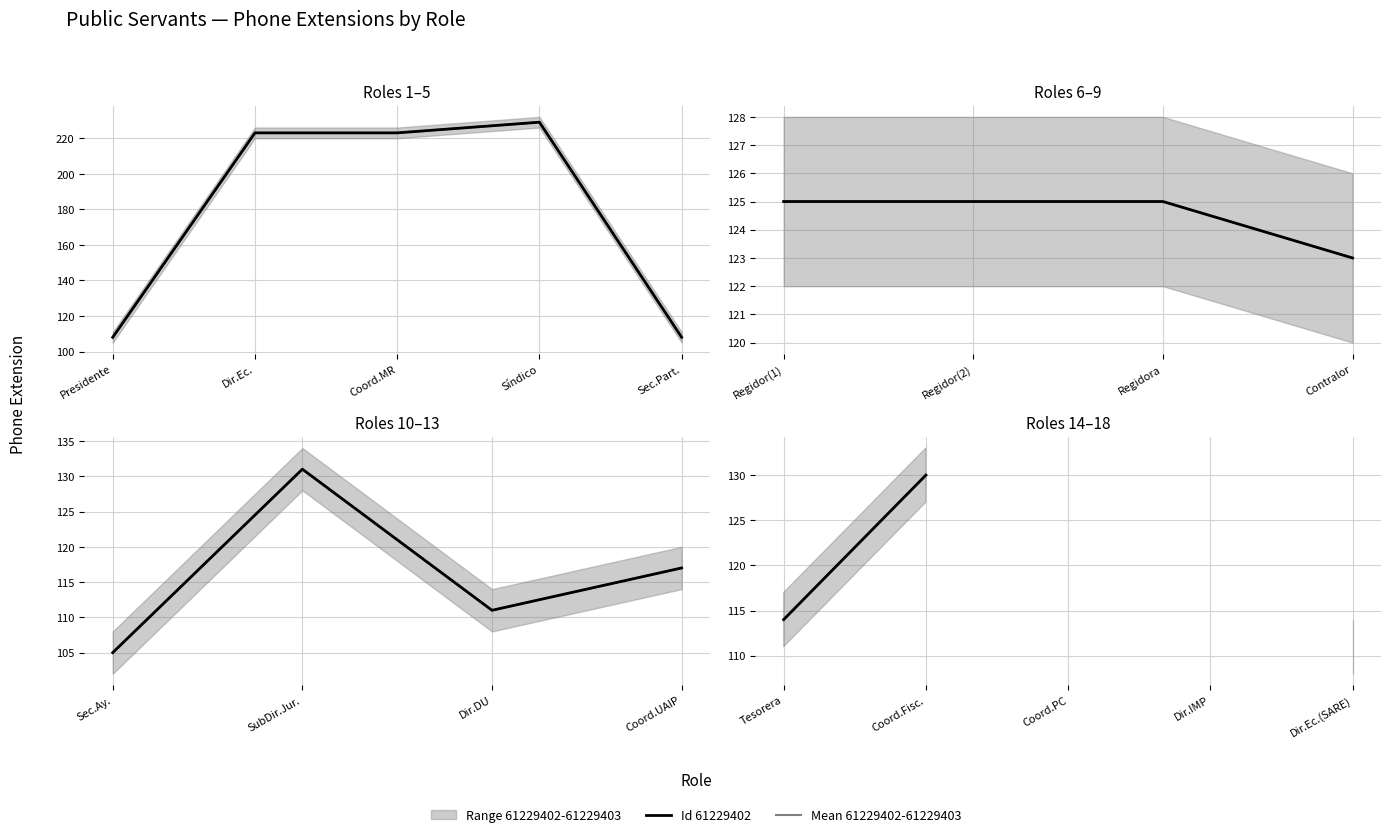

Rank the series by their average value, from highest to lowest.

Mean 61229402-61229403, Id 61229402